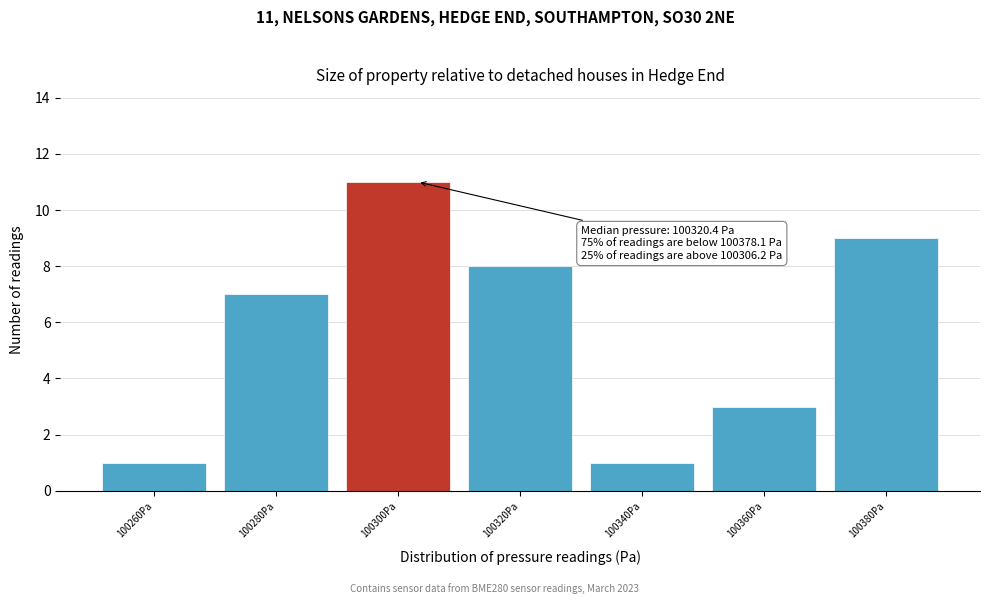

Reading right to left, extract all data points from this chart.

9	3	1	8	11	7	1